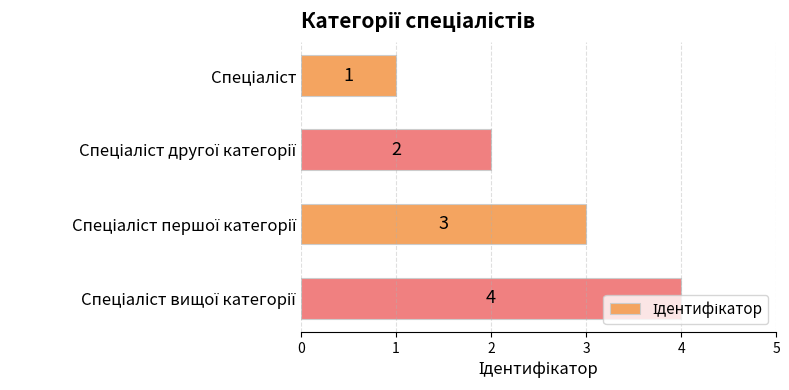

How many values are between 2 and 4?

3